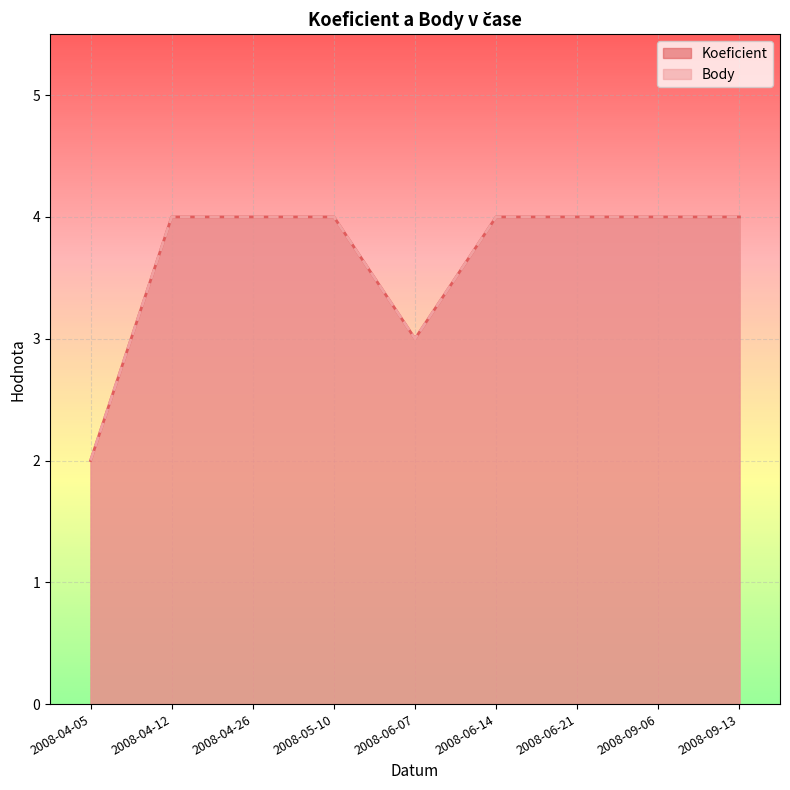

What is the difference between the maximum and minimum values in the Body series?

2